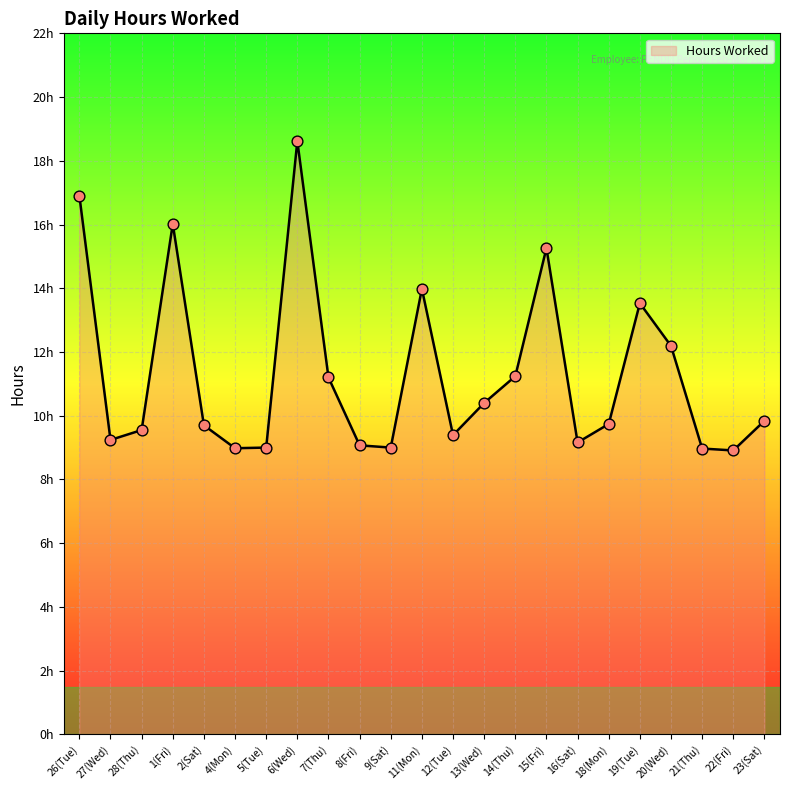

Approximately how many times larger is the value at 19(Tue) compared to 7(Thu)?

1.2